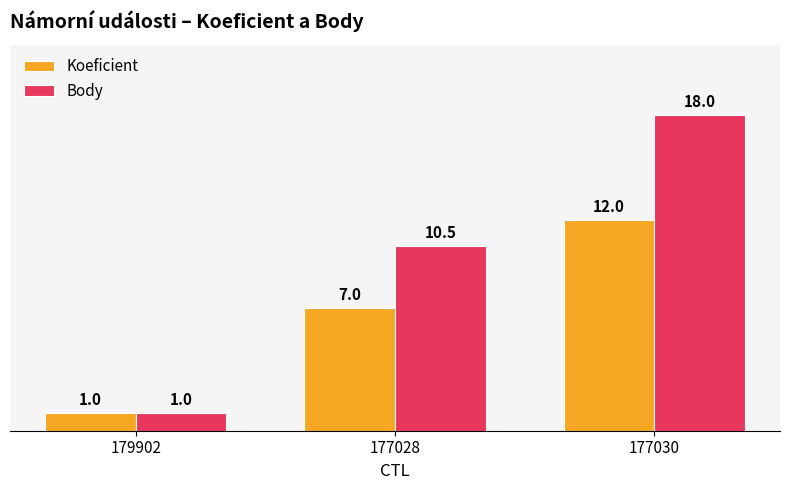

What is the total value across all series at 177030?

30.0